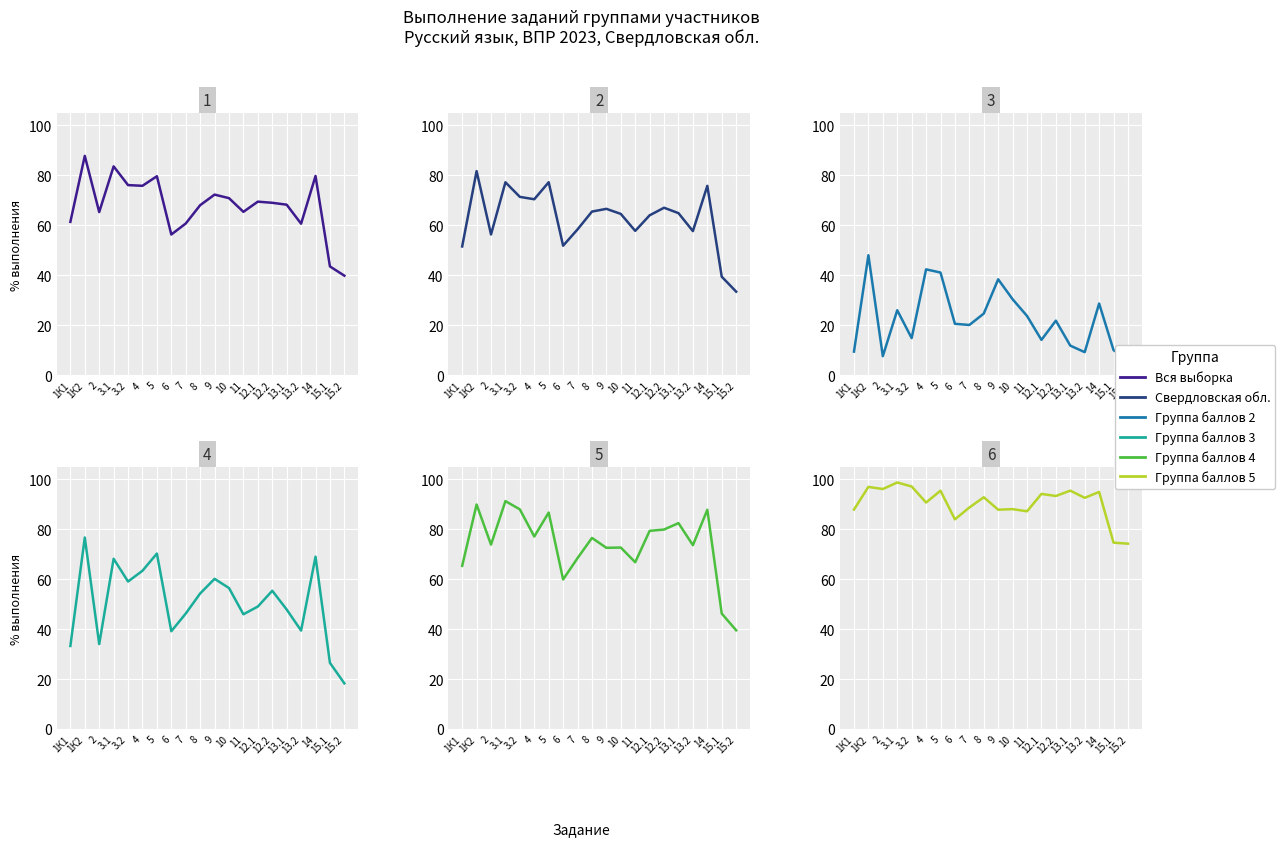

Where is Группа баллов 2 nearest to the value 27?

3.1